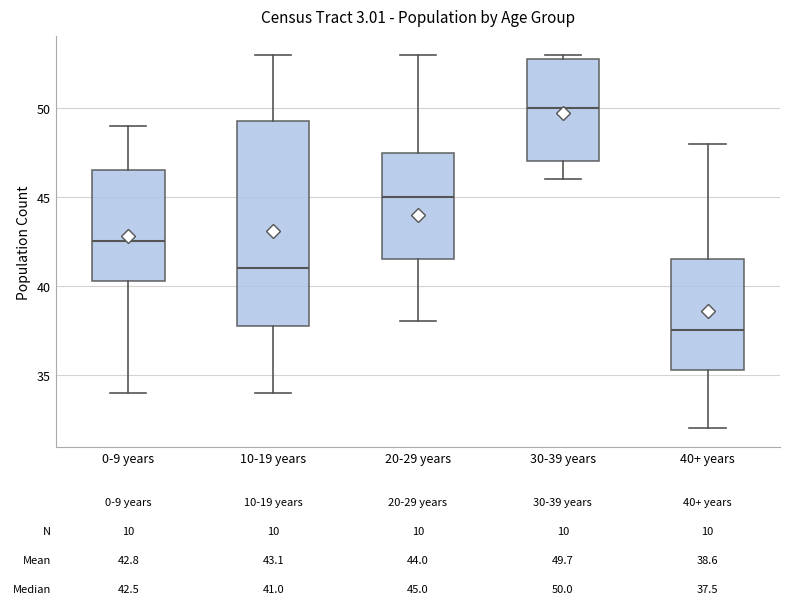

Which box is the tallest, from its lower edge to its upper edge?

10-19 years